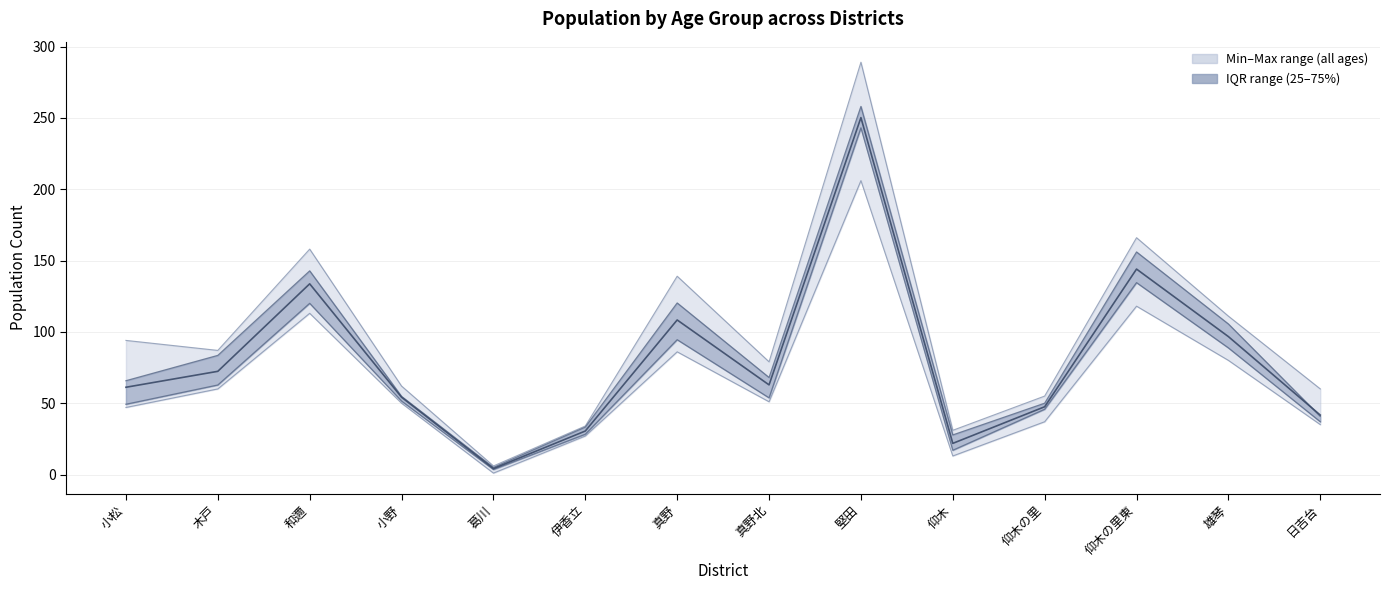

At how many categories does at least one series exceed 93?

6